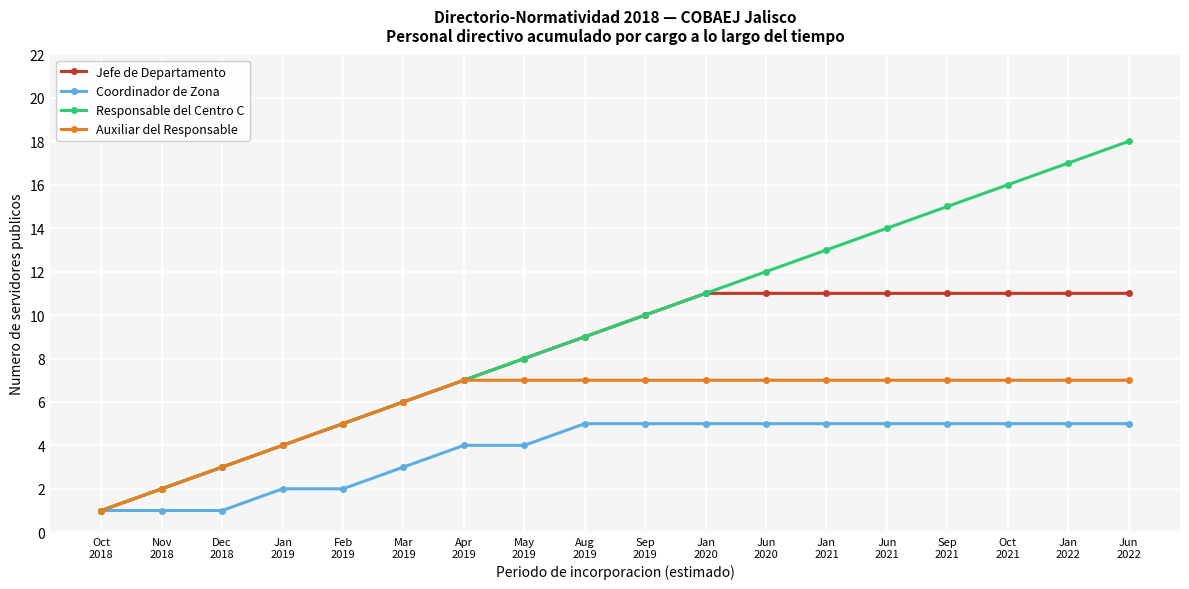

What position from the right is Nov
2018?

17